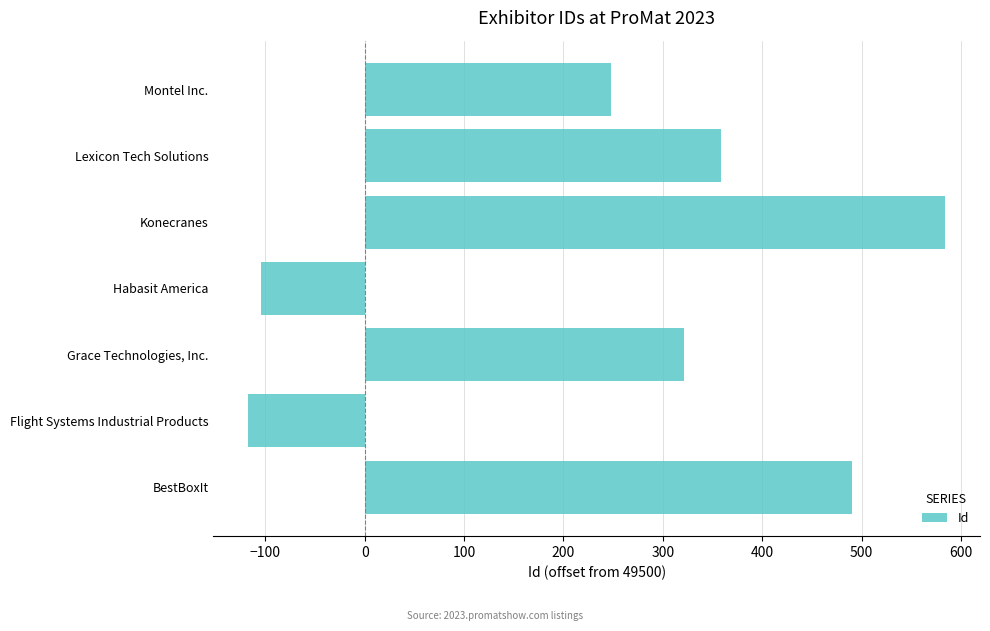

Which category has the lowest value across all series?

Flight Systems Industrial Products